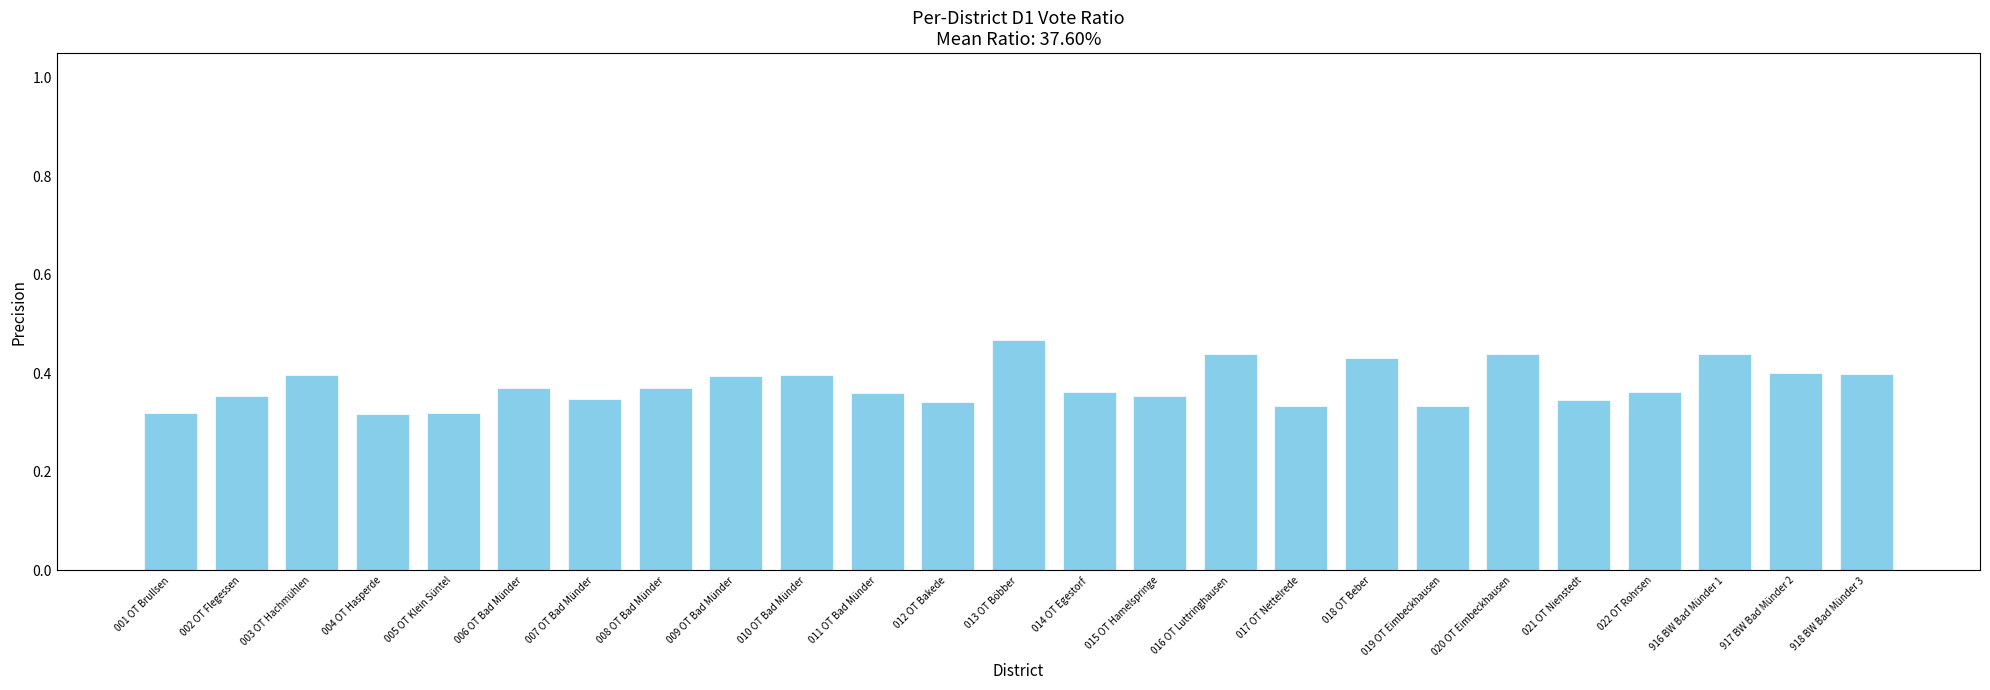

What is the sum of the values at 010 OT Bad Münder and 008 OT Bad Münder?

0.8